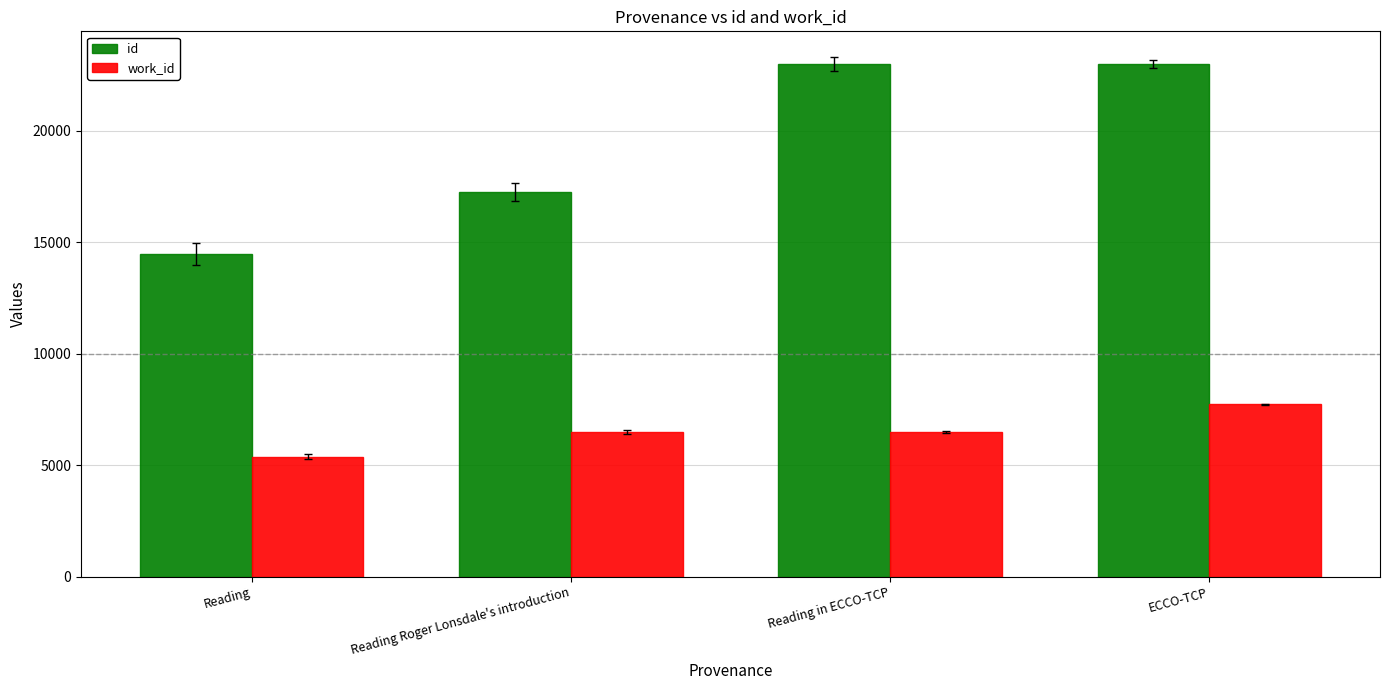

What is the smallest value displayed?

5395